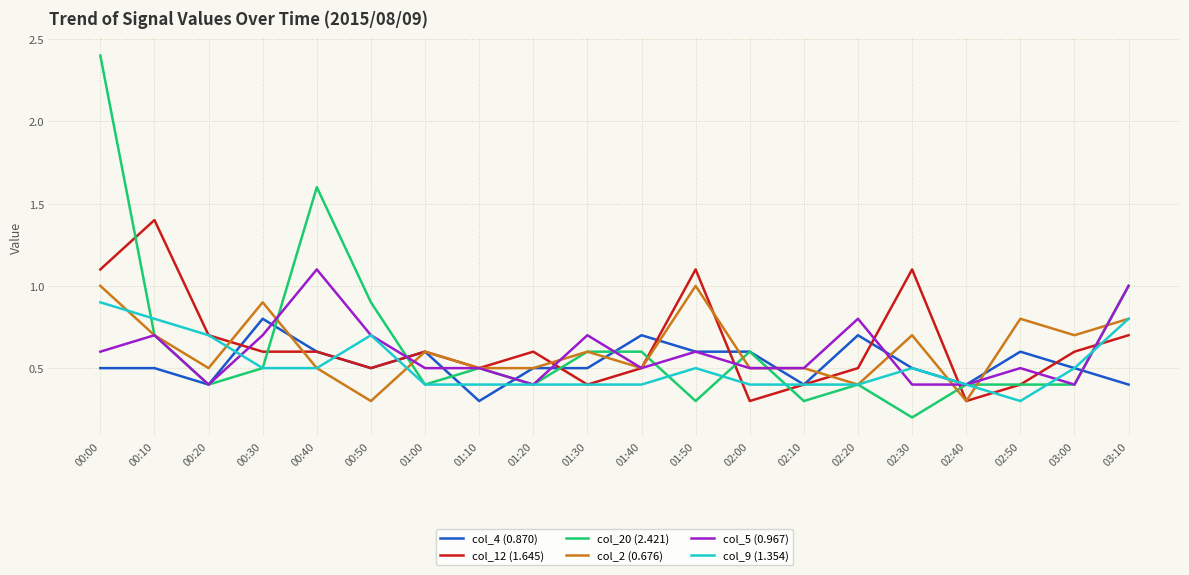

What are all the series names shown in the legend?

col_4 (0.870), col_12 (1.645), col_20 (2.421), col_2 (0.676), col_5 (0.967), col_9 (1.354)